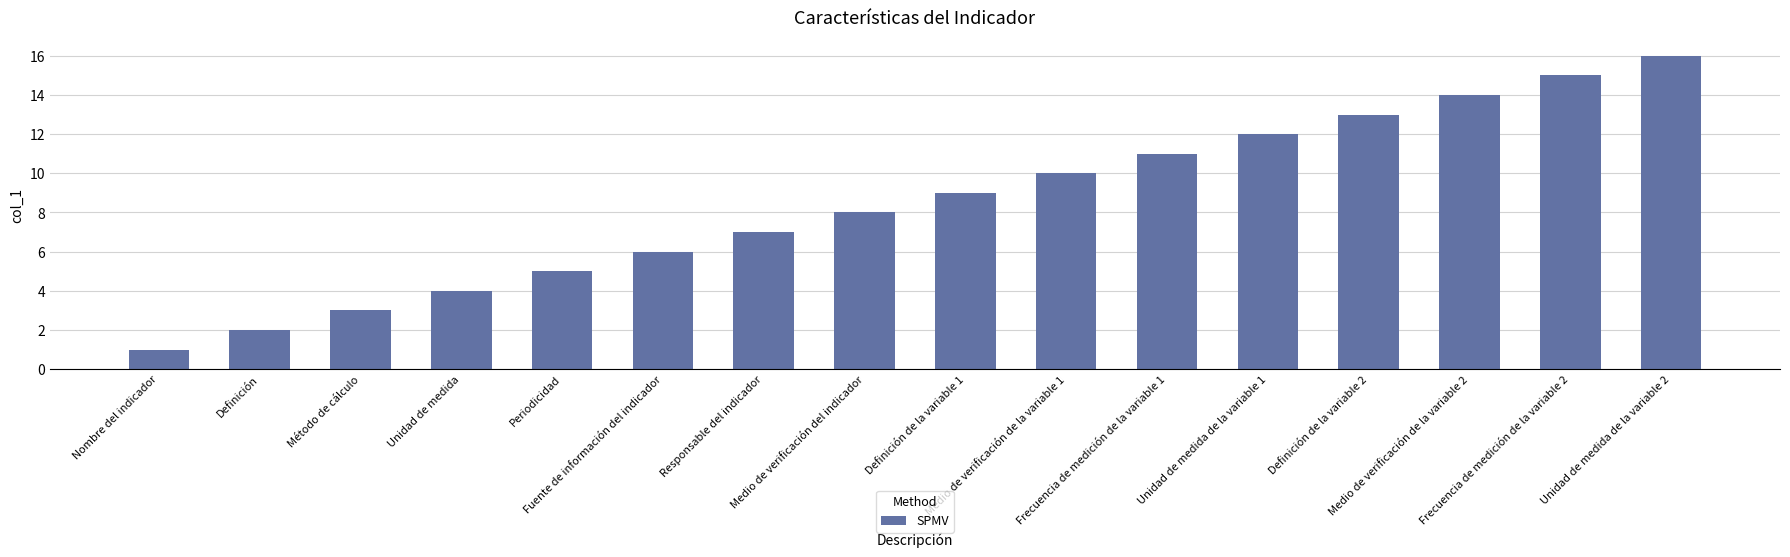

Reading left to right, what are all the values shown in this chart?

Nombre del indicador=1	Definición=2	Método de cálculo=3	Unidad de medida=4	Periodicidad=5	Fuente de información del indicador=6	Responsable del indicador=7	Medio de verificación del indicador=8	Definición de la variable 1=9	Medio de verificación de la variable 1=10	Frecuencia de medición de la variable 1=11	Unidad de medida de la variable 1=12	Definición de la variable 2=13	Medio de verificación de la variable 2=14	Frecuencia de medición de la variable 2=15	Unidad de medida de la variable 2=16